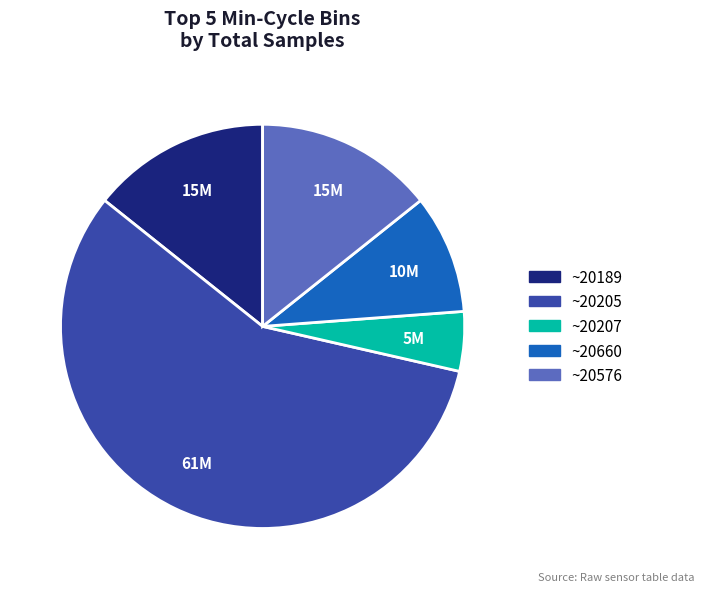

Is there any slice that represents more than half of the pie?

Yes